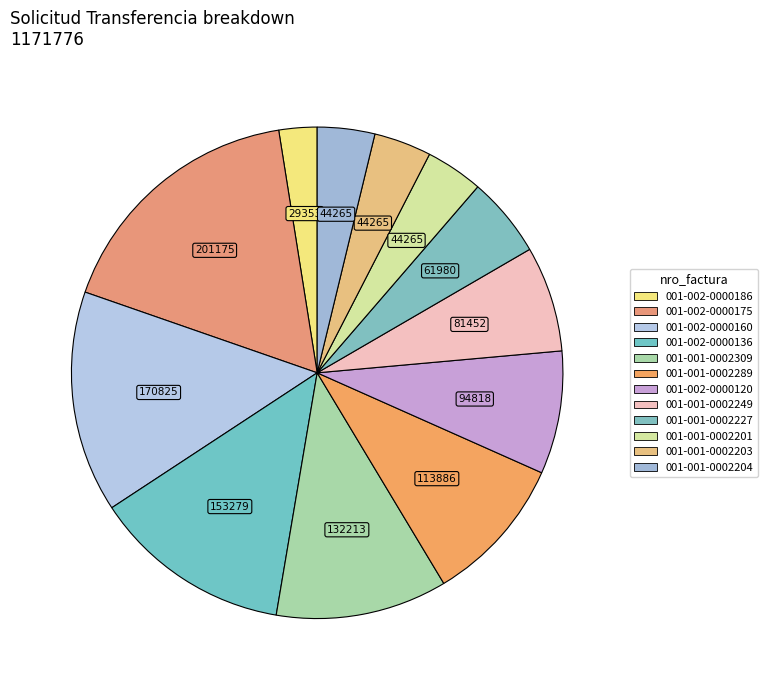

How many segments does this pie chart have?

12